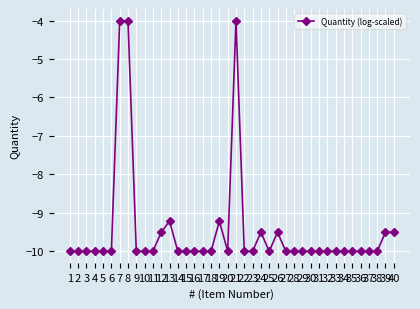

True or false: there are more than 0 points higher than both neighbors.

True